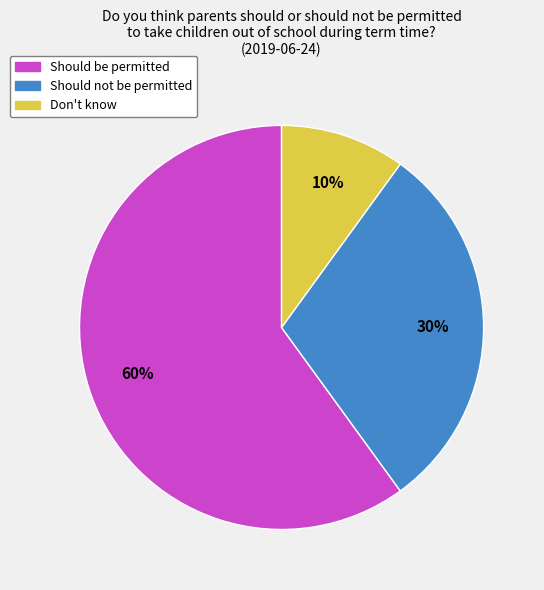

Which has a higher value, Don't know or Should be permitted?

Should be permitted